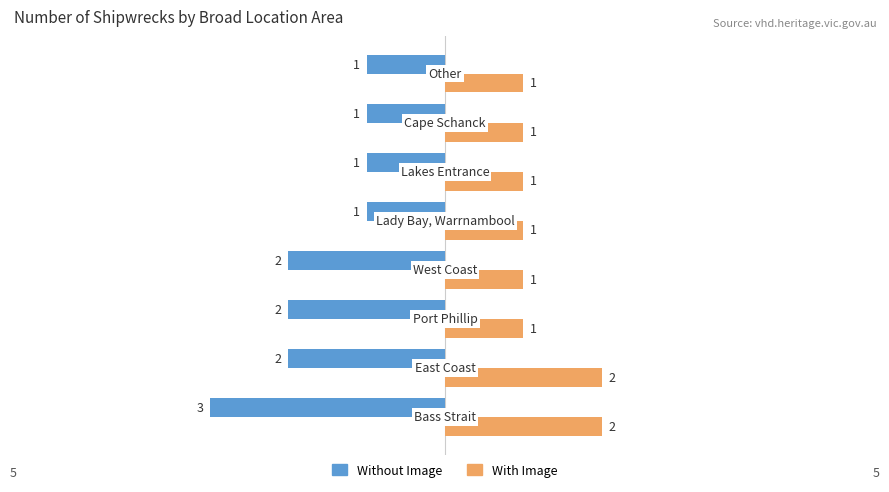

Which series has the largest range (max minus min)?

Without Image